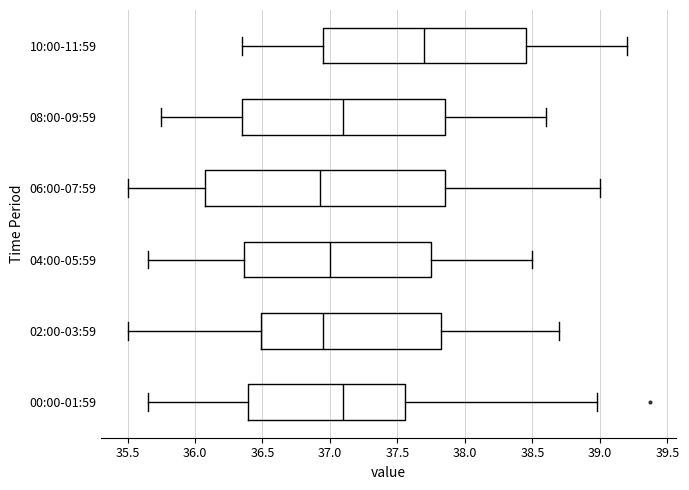

Reading bottom to top, transcribe this box plot: for each box, give where its median line is, the range the box spans, and where its two whiskers end, as read against the x-axis. The values are not printed on the chart, so give them approximately, as read against the axis.

00:00-01:59: median 37.10, box 36.40 to 37.55, whiskers 35.65 to 39.00
02:00-03:59: median 36.95, box 36.50 to 37.85, whiskers 35.50 to 38.70
04:00-05:59: median 37.00, box 36.35 to 37.75, whiskers 35.65 to 38.50
06:00-07:59: median 36.95, box 36.10 to 37.85, whiskers 35.50 to 39.00
08:00-09:59: median 37.10, box 36.35 to 37.85, whiskers 35.75 to 38.60
10:00-11:59: median 37.70, box 36.95 to 38.45, whiskers 36.35 to 39.20